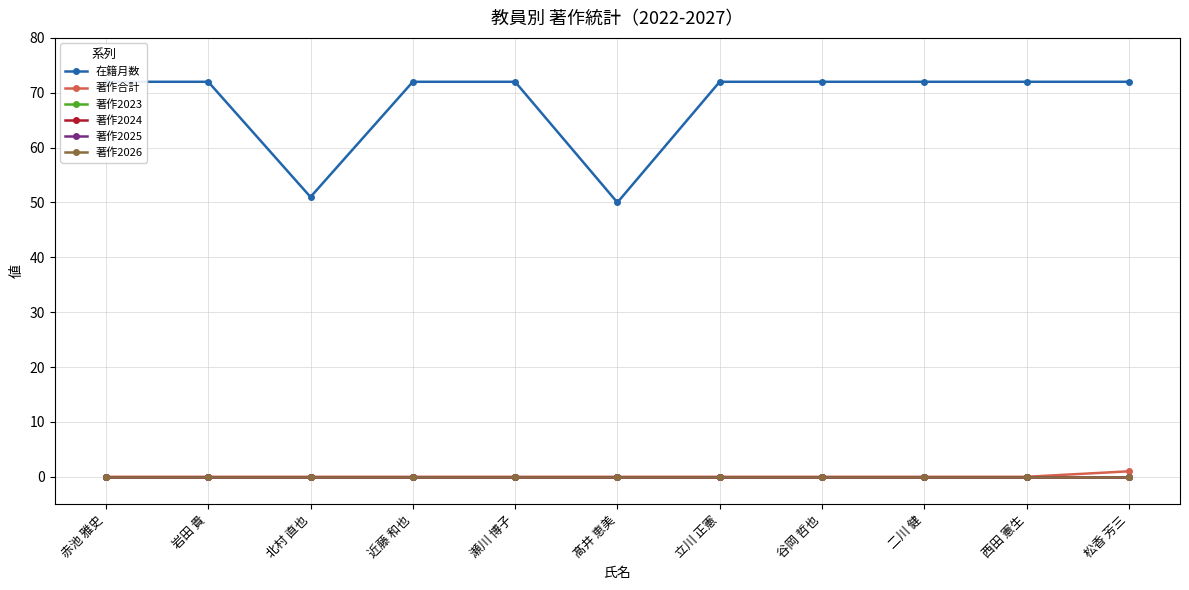

What is the label of the 5th point from the left?

瀬川 博子